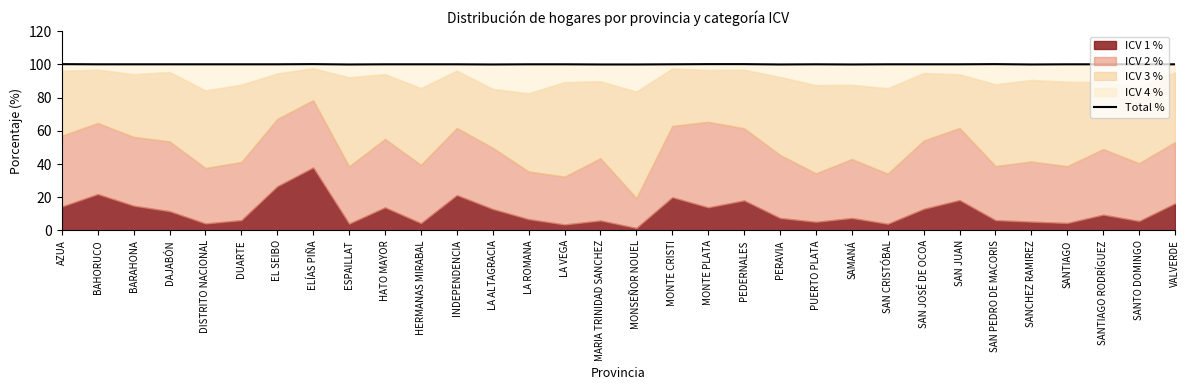

What is the difference between the maximum and minimum values?

0.2